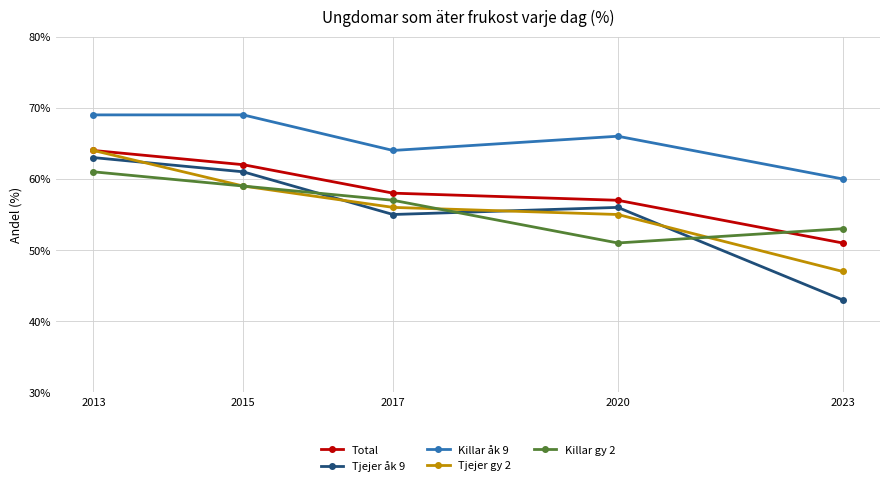

How many times do Tjejer åk 9 and Tjejer gy 2 cross each other?

4